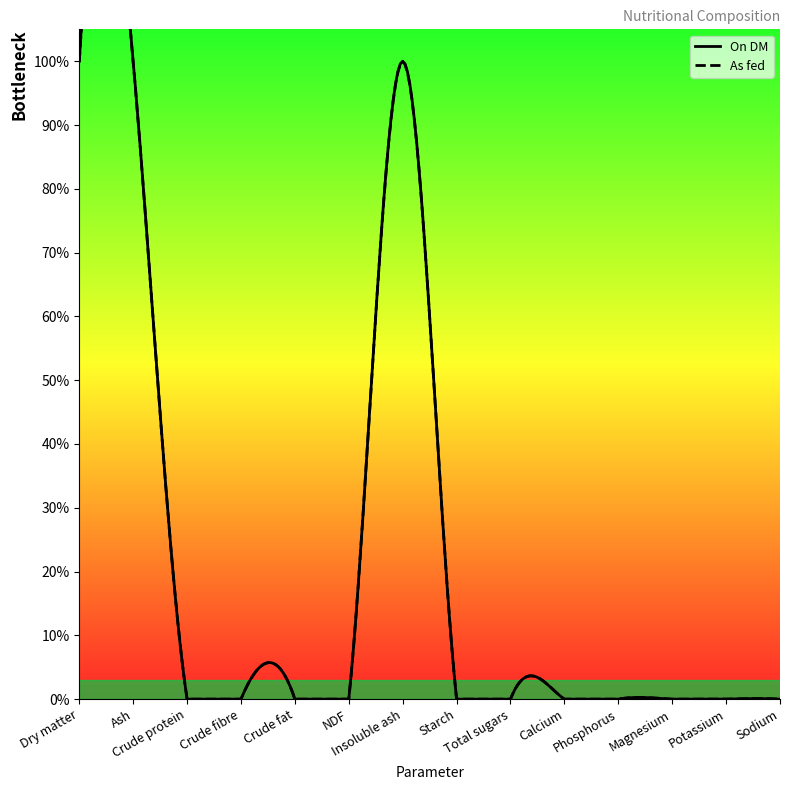

True or false: On DM has a value of -53.8 at Total sugars.

False